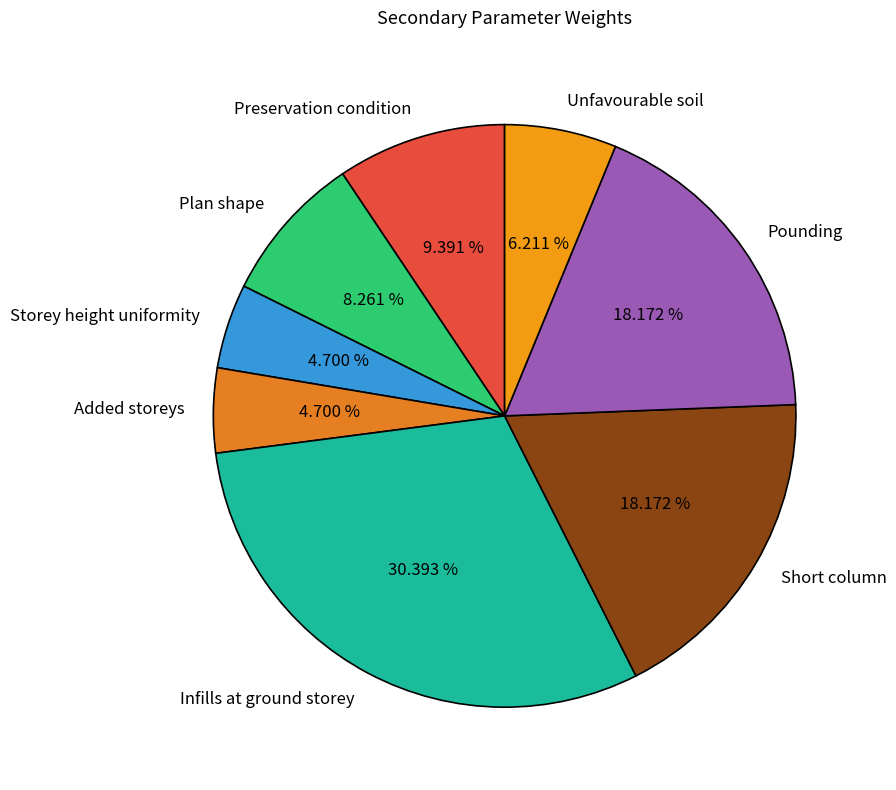

True or false: Short column accounts for 18% of the total.

True